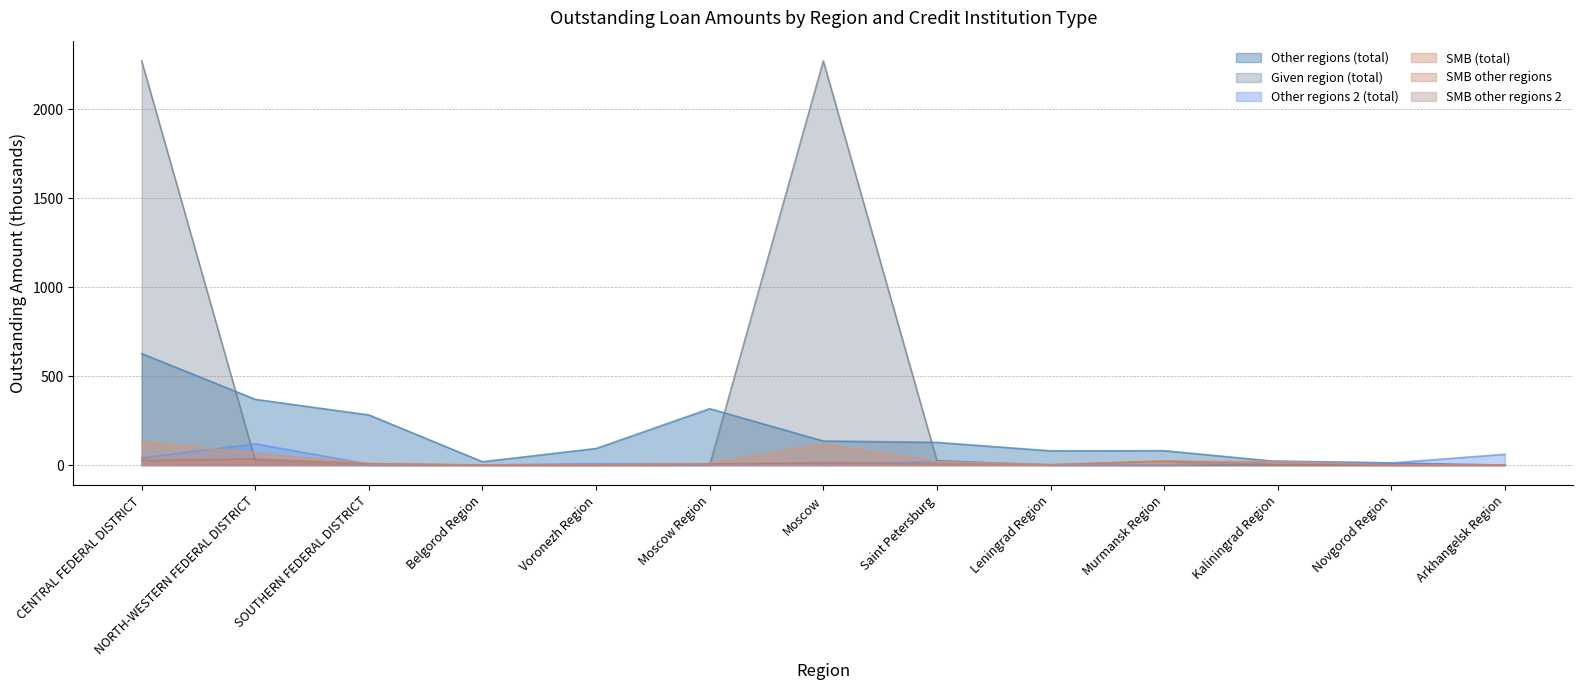

Count the number of data series in this chart.

6